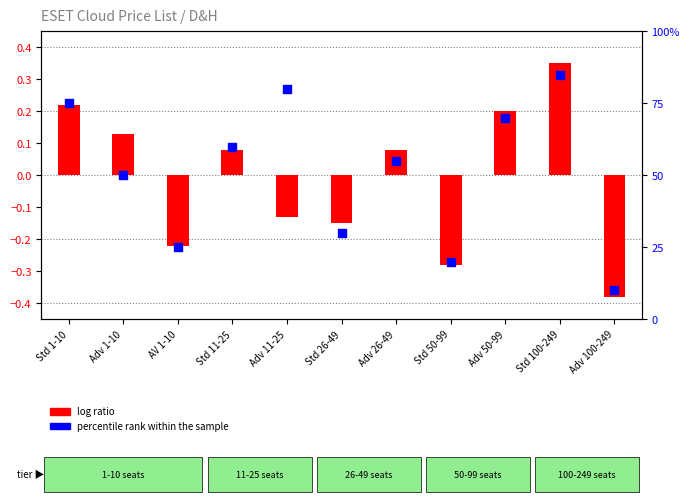

Between Std 100-249 and Std 11-25, which is larger?

Std 100-249